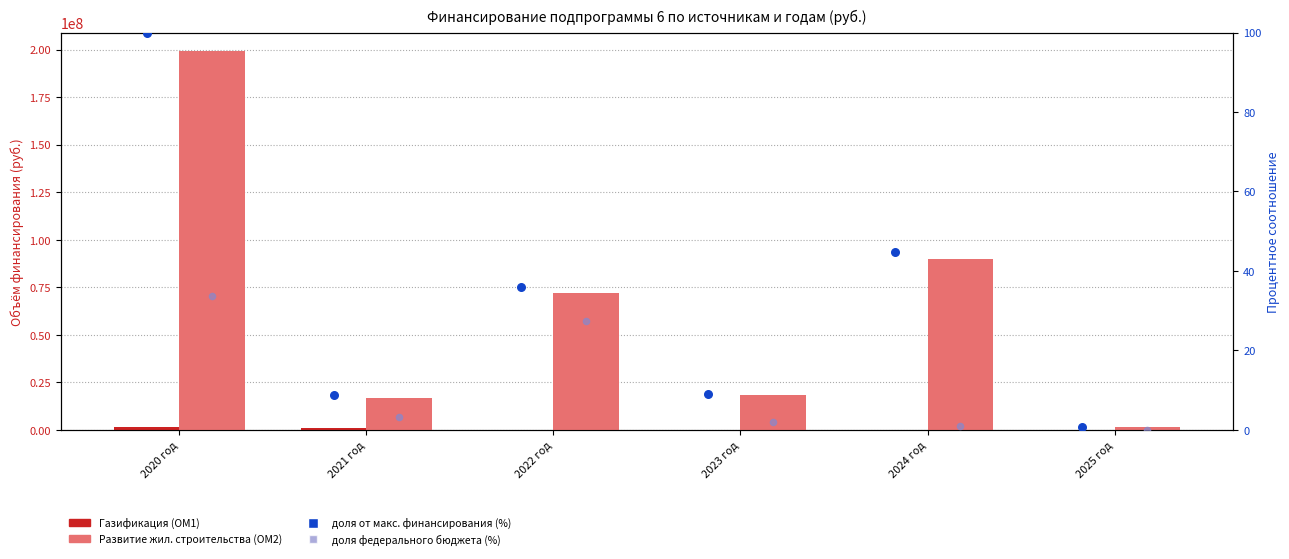

At which category is the sum across all series the highest?

2020 год